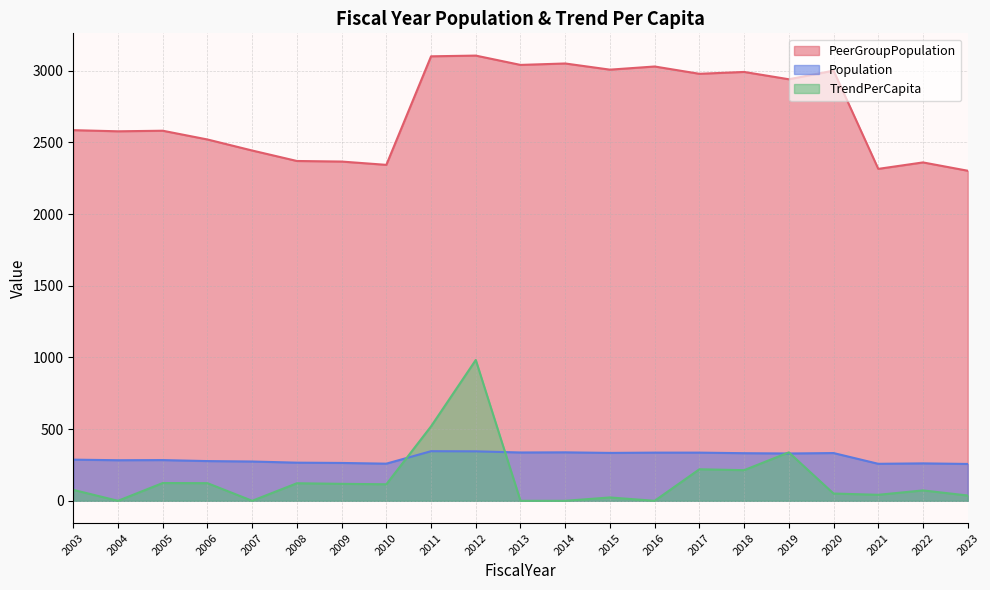

What is the maximum value shown in the chart?

3105.0